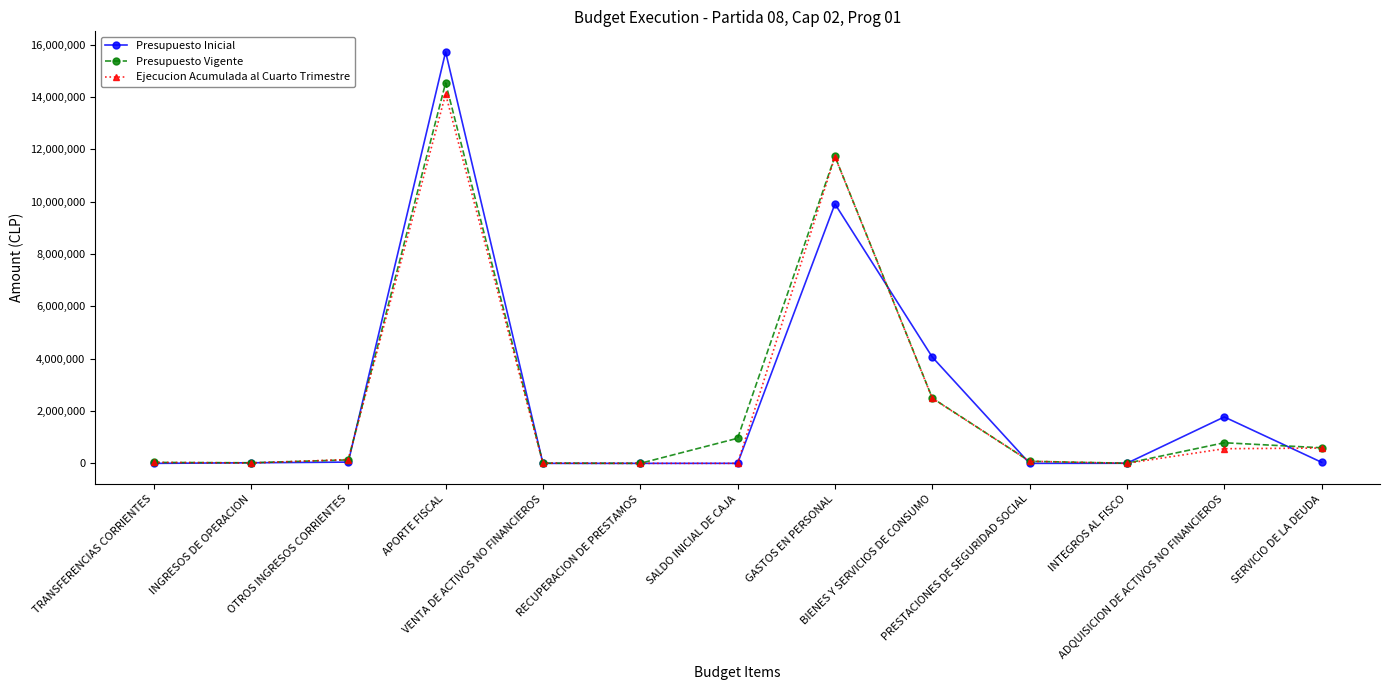

Which series has the widest spread of values?

Presupuesto Inicial